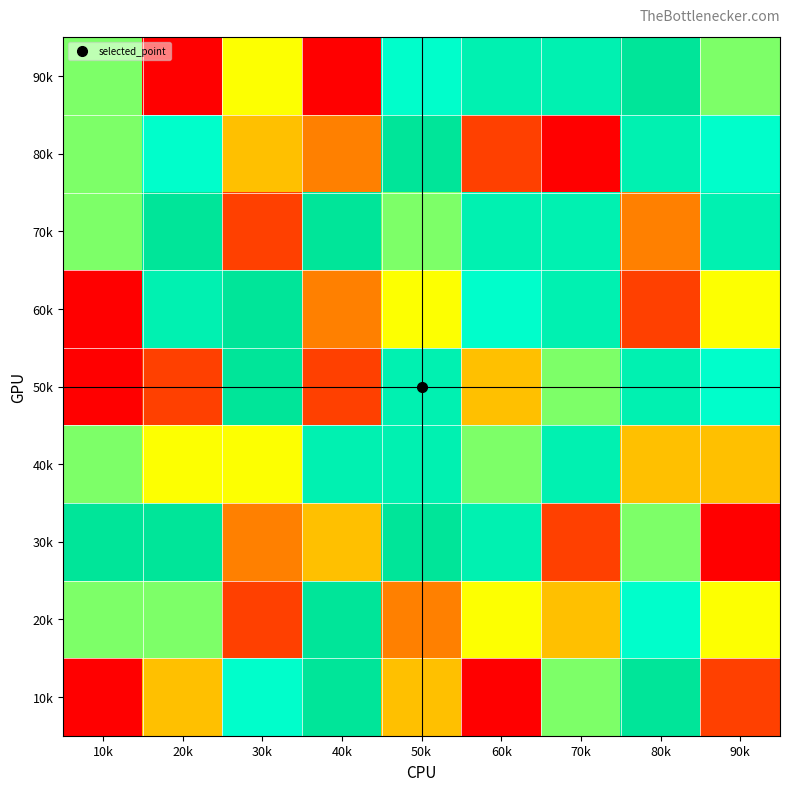

Which has a higher value, 10k or 50k?

50k